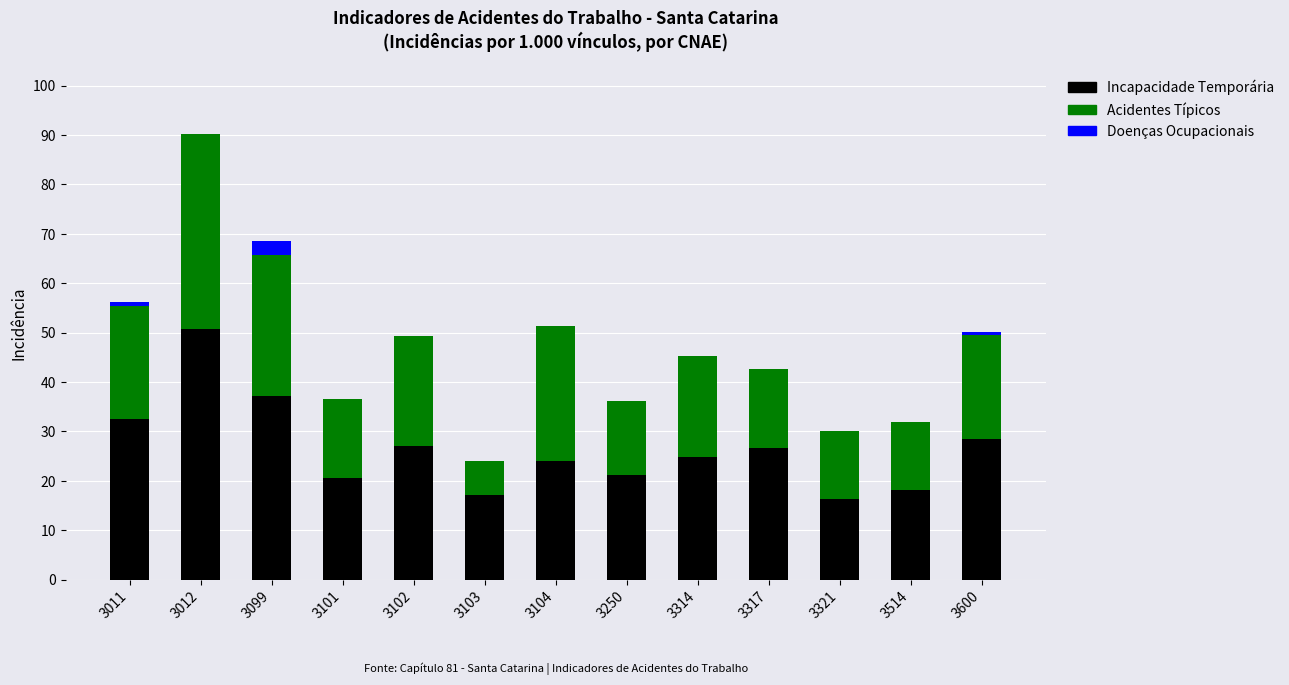

How many categories are shown in the chart?

13